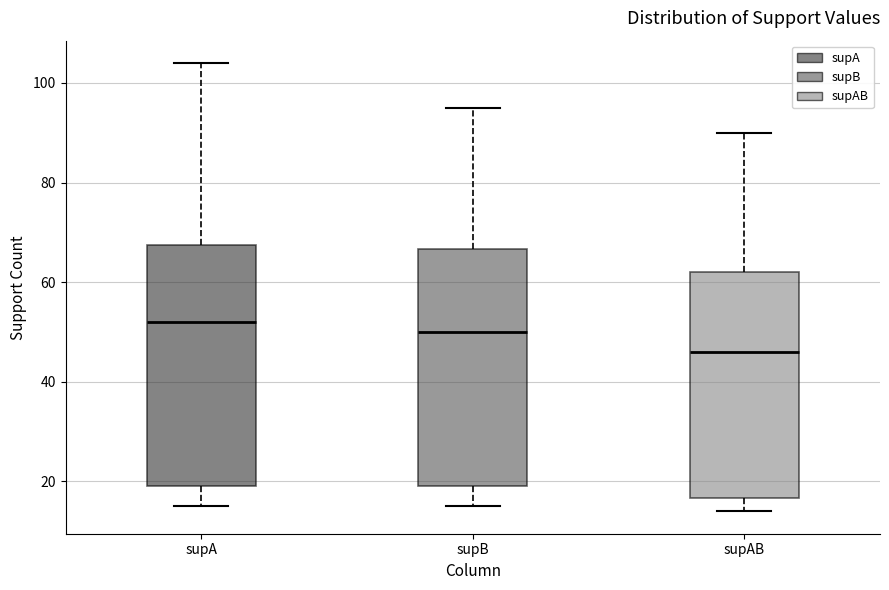

Which box has the highest median line?

supA